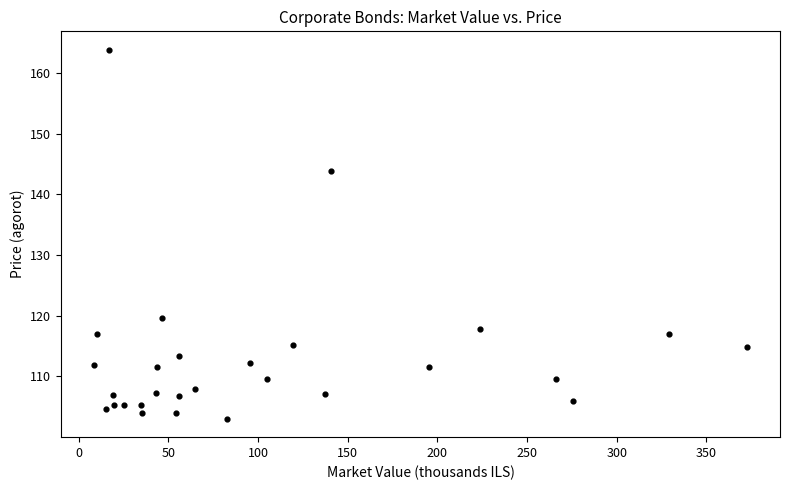

What is the range of X values (max minus min)?

364.4